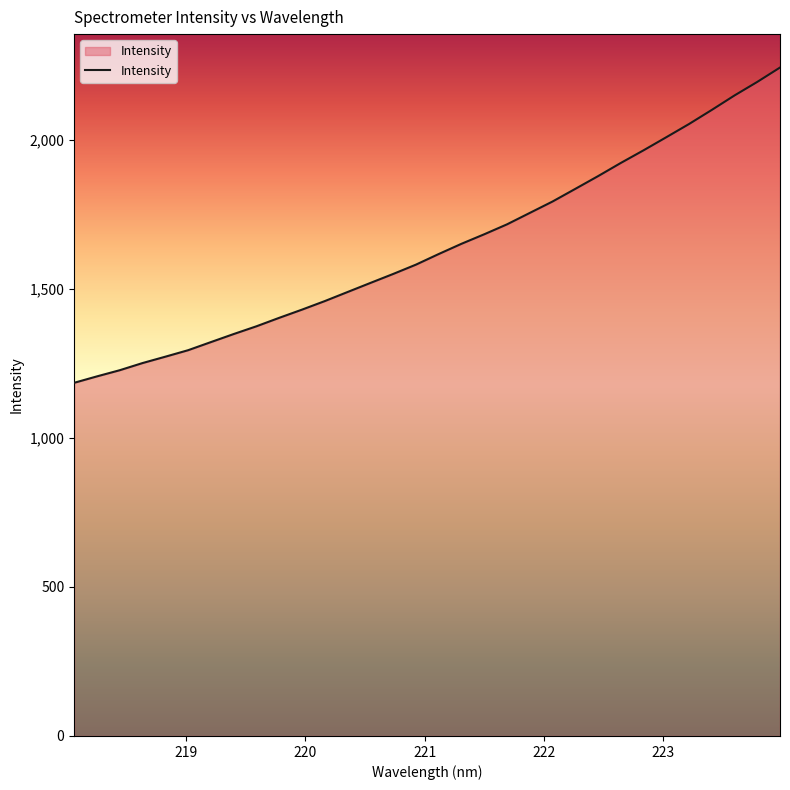

What is the greatest value displayed?

2243.0